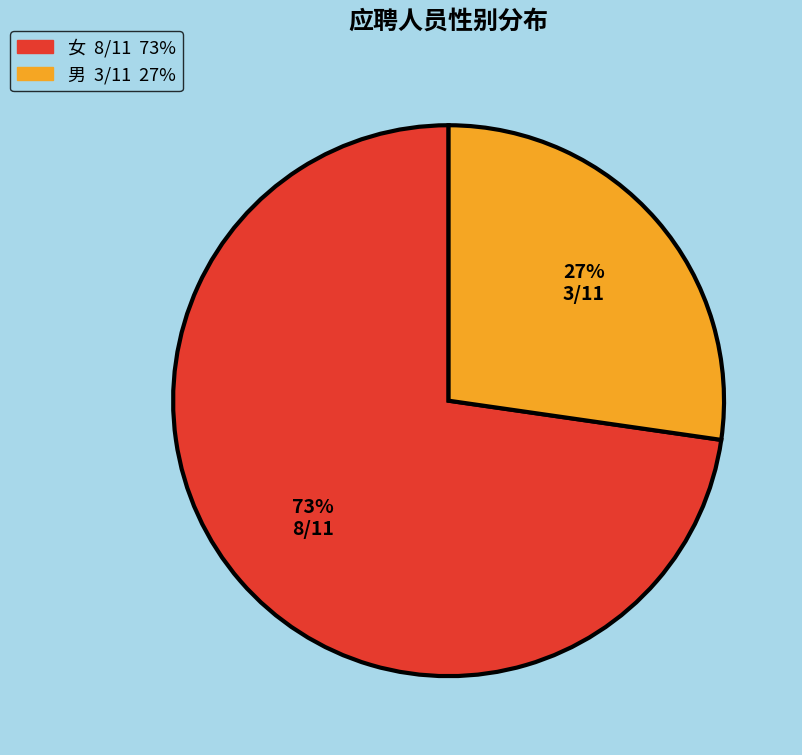

To the nearest percent, what is the average slice percentage?

50%